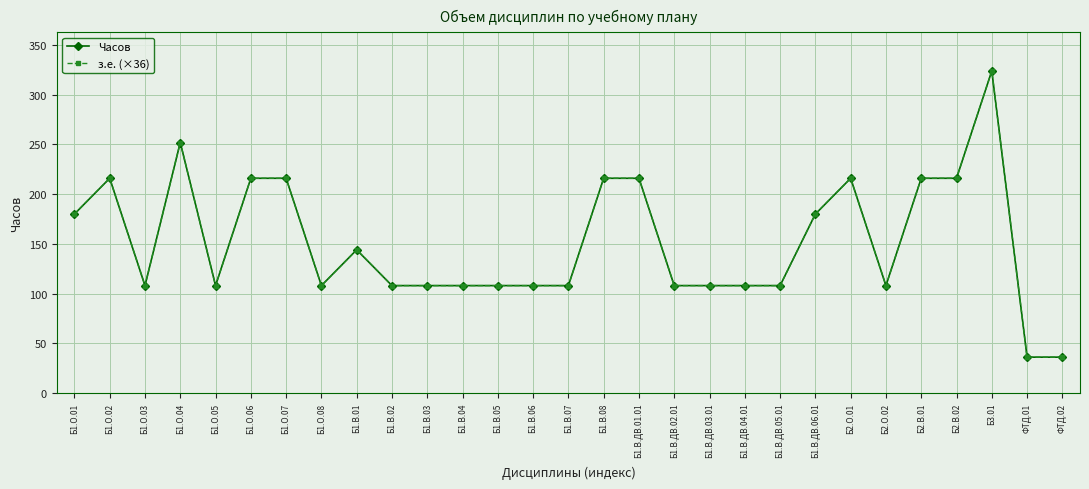

True or false: з.е. (×36) and Часов cross at least once.

False